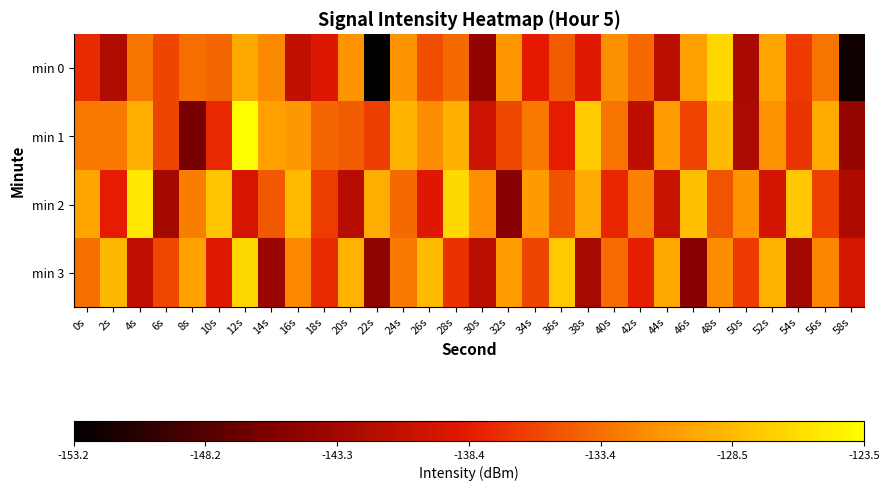

Rank the series by their maximum value, from lowest to highest.

min 3, min 0, min 2, min 1